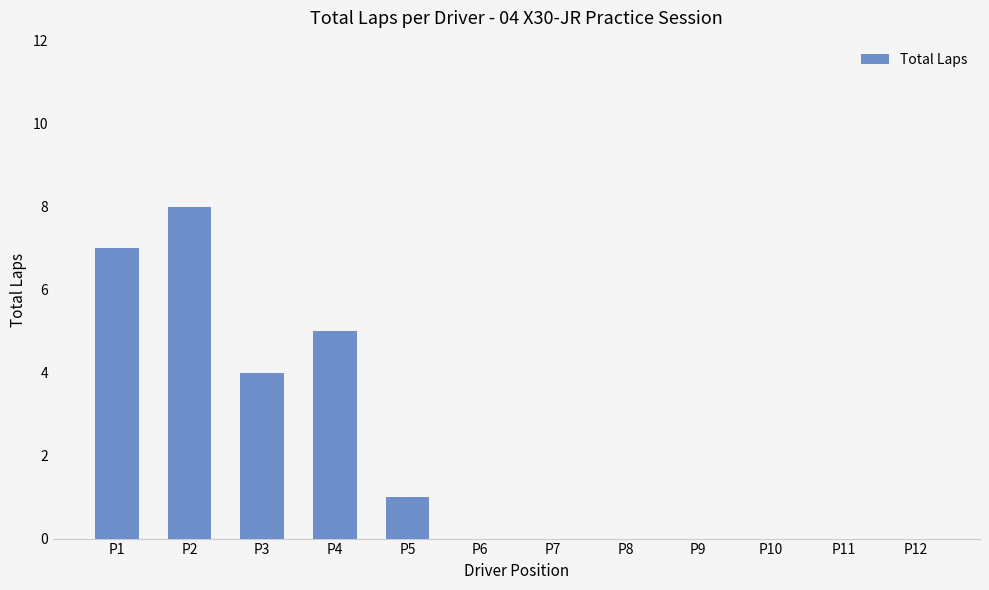

Count the number of categories in the chart.

12